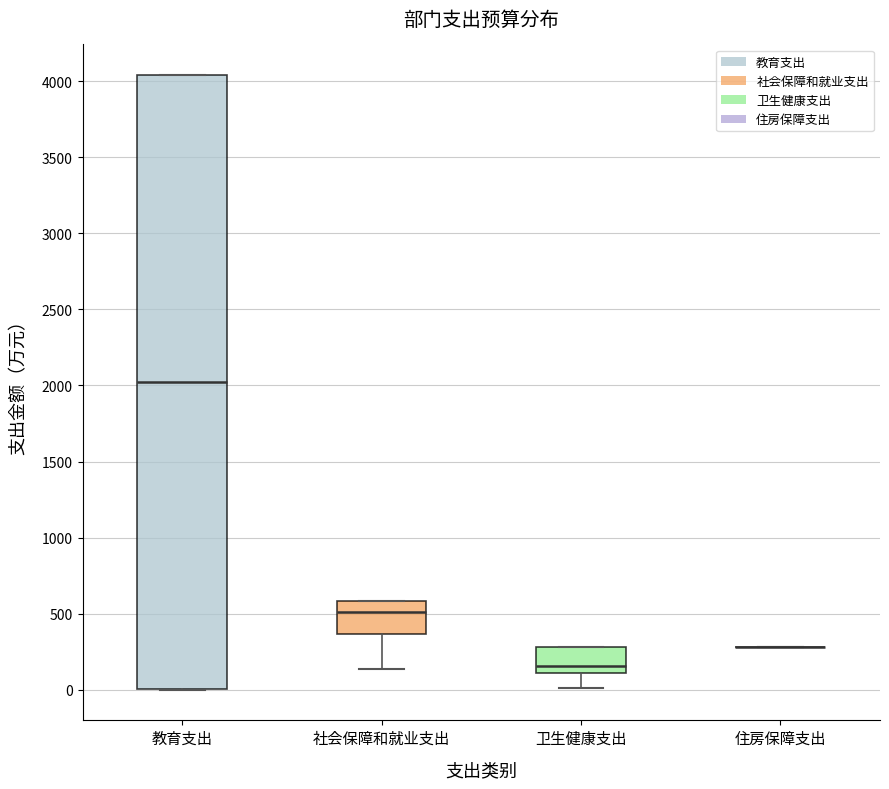

Where is the upper edge of the box for 教育支出 on the y-axis? The values are not printed on the chart, so give them approximately, as read against the axis.

4050